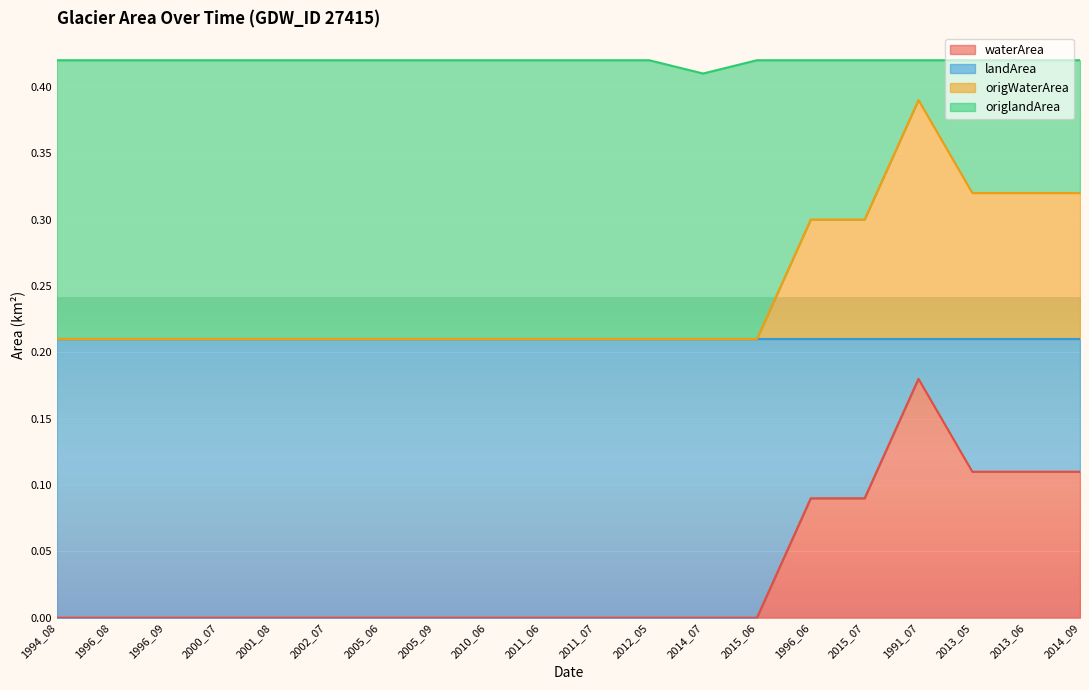

Where is waterArea nearest to the value 0?

1994_08